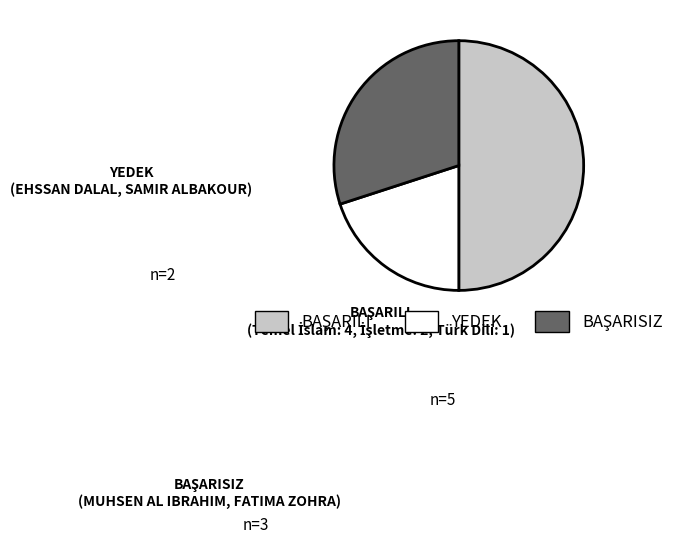

Count the number of slices in the pie.

3